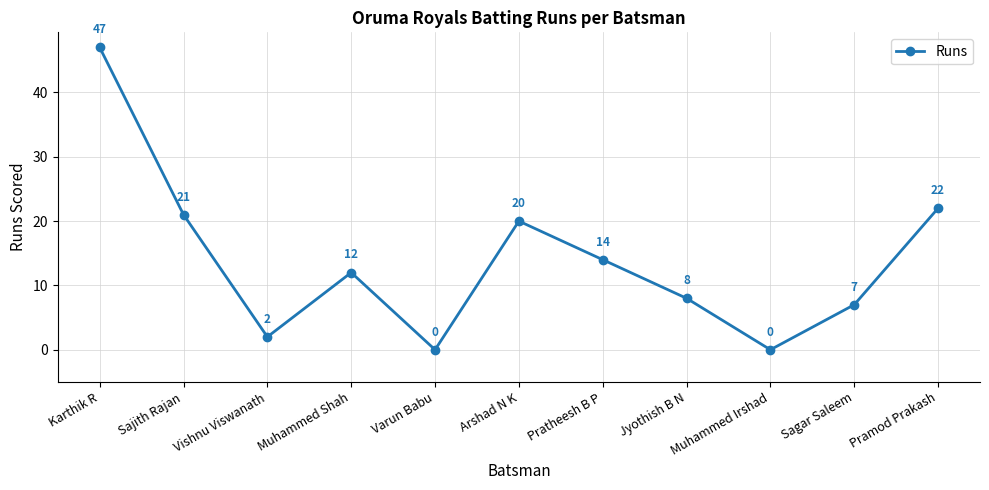

What is the label of the 7th point from the right?

Varun Babu